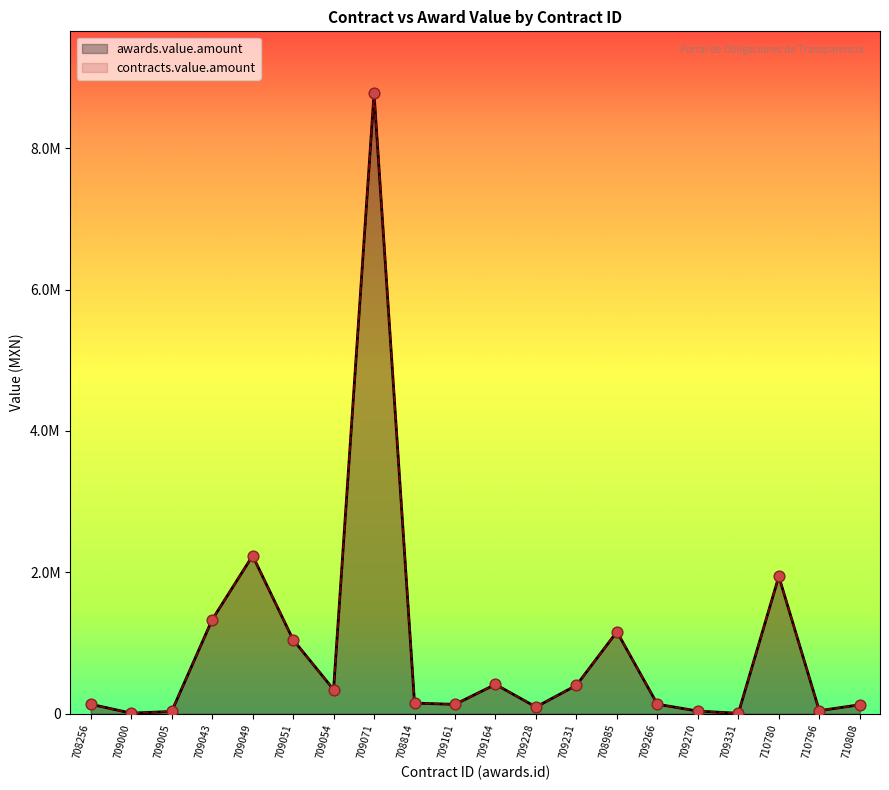

What are all the series names shown in the legend?

awards.value.amount, contracts.value.amount